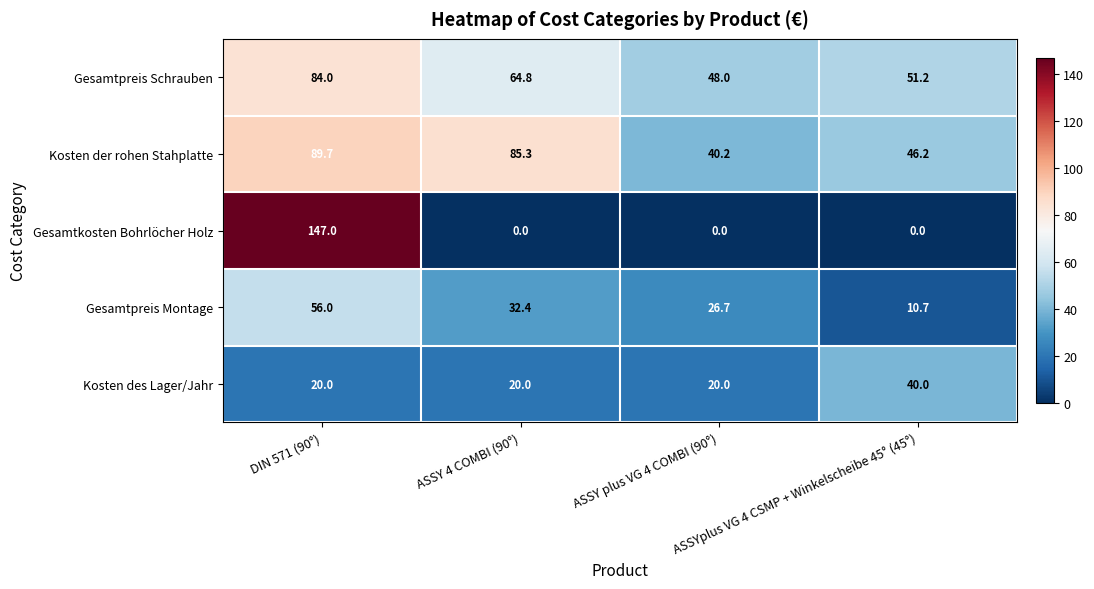

What is the difference between the maximum and second lowest values in the Kosten der rohen Stahplatte series?

43.5